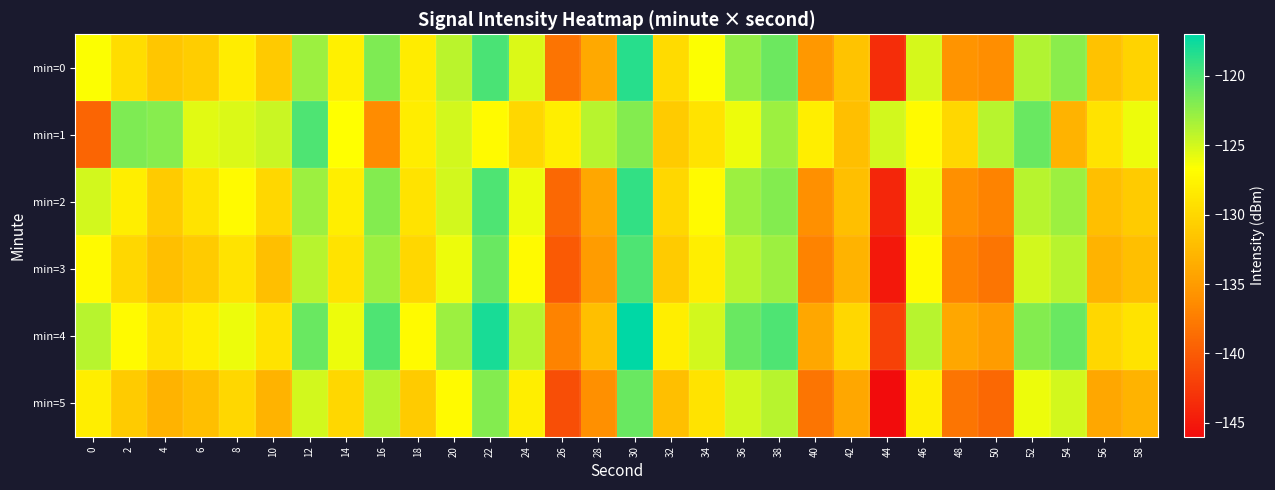

Count the number of data series in this chart.

6